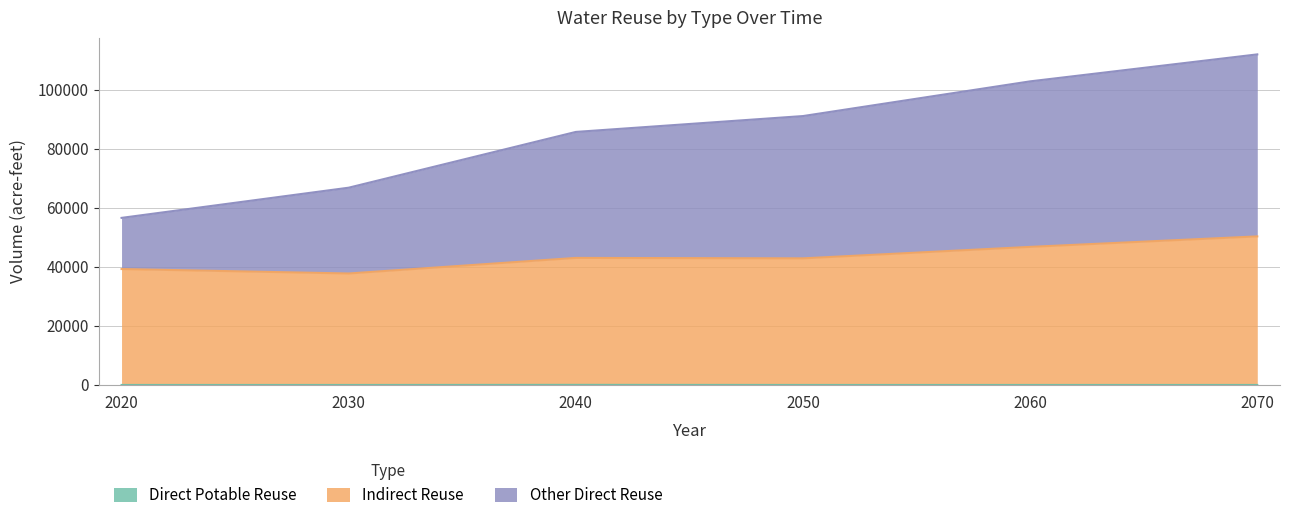

At which category is the sum across all series the highest?

2070